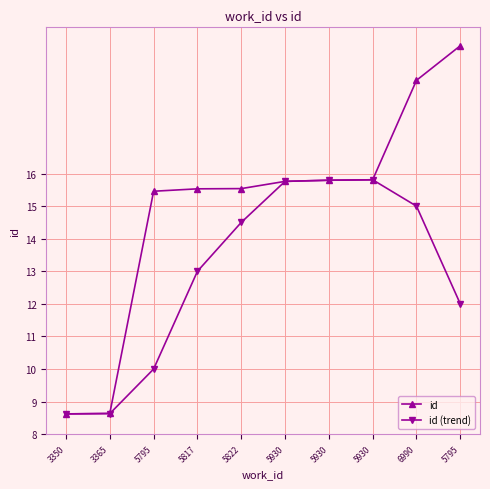

How many values in the id series exceed 15?

8